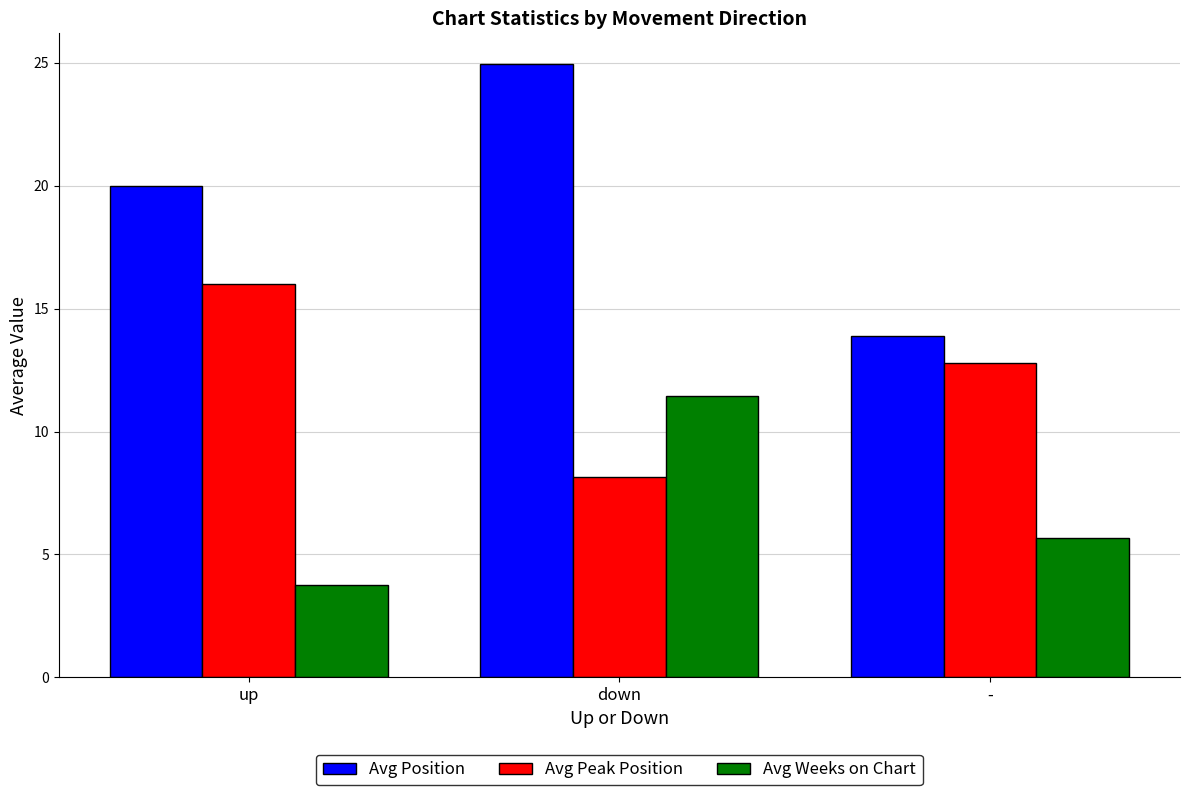

Is the value of Avg Weeks on Chart at up greater than the value of Avg Peak Position at up?

No